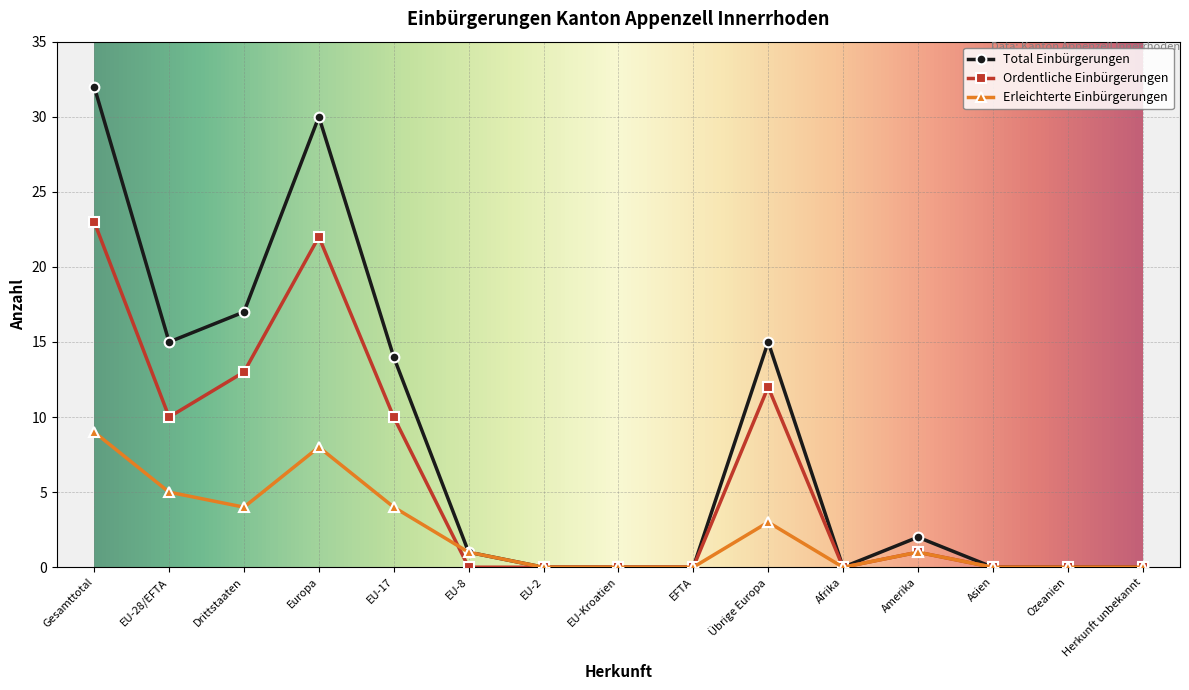

List the series in order of their overall mean, lowest first.

Erleichterte Einbürgerungen, Ordentliche Einbürgerungen, Total Einbürgerungen